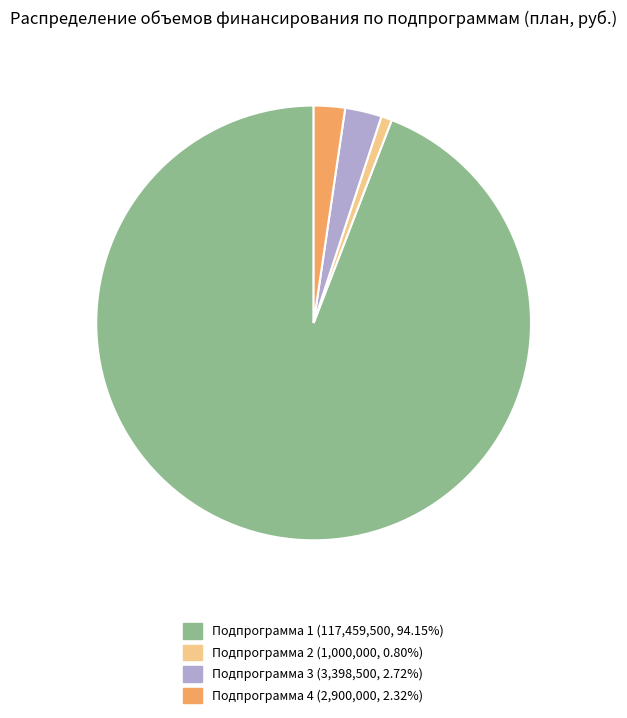

How many slices are in this pie chart?

4